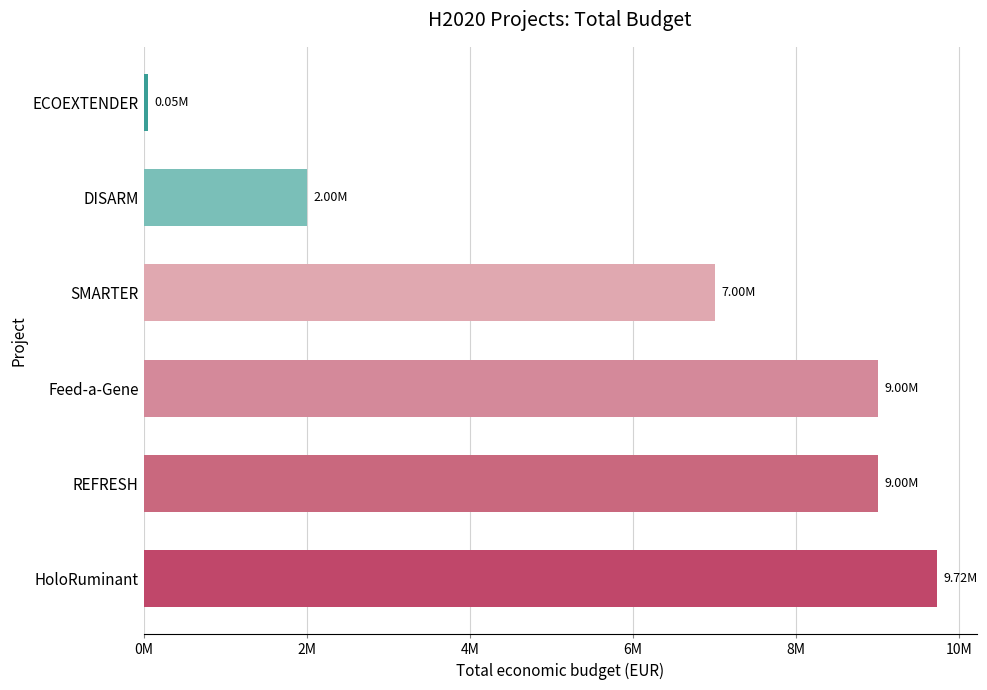

Does the chart contain any negative values?

No